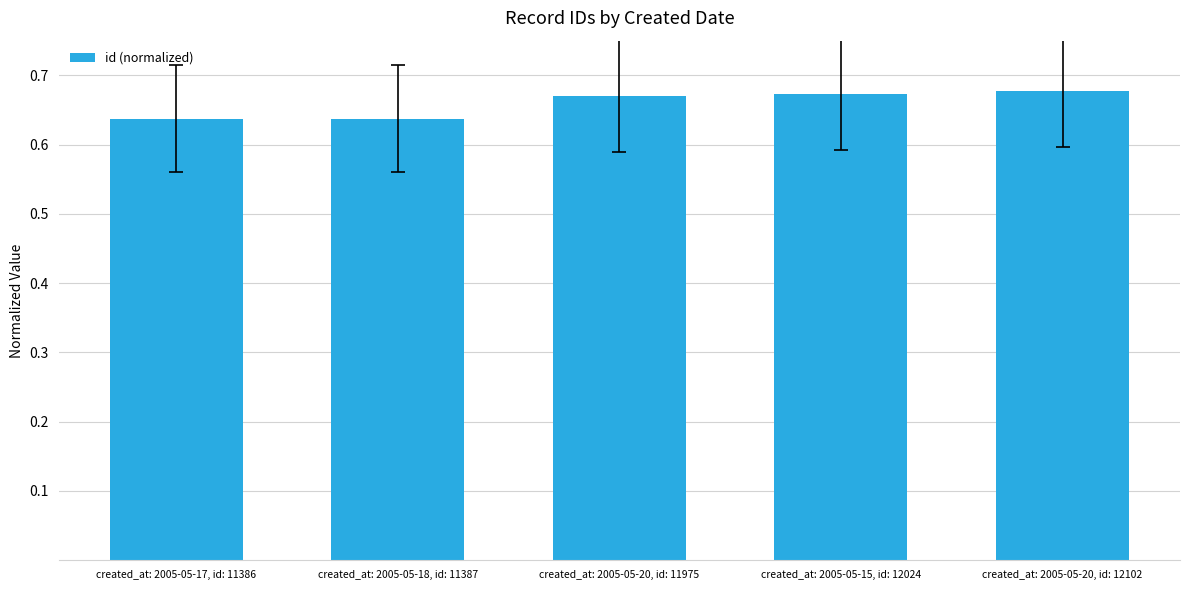

List the labels in order of value, smallest first.

created_at: 2005-05-17, id: 11386, created_at: 2005-05-18, id: 11387, created_at: 2005-05-20, id: 11975, created_at: 2005-05-15, id: 12024, created_at: 2005-05-20, id: 12102